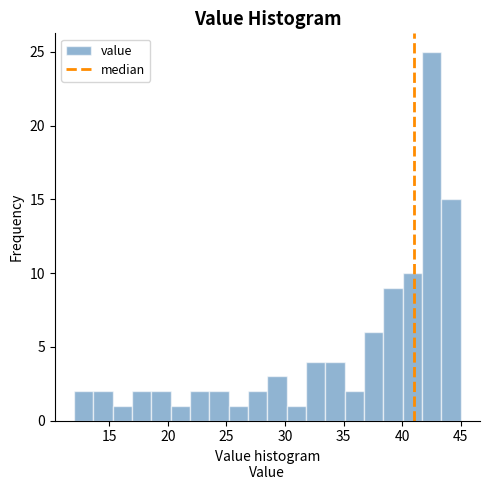

Around what value on the x-axis is the tallest bar? Give the approximate position of its centre, as read against the axis.

42.5